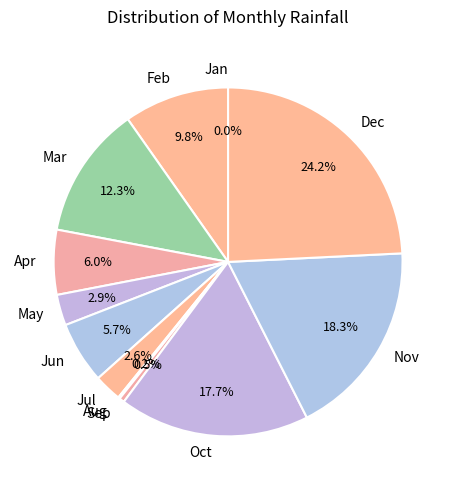

How many segments does this pie chart have?

12